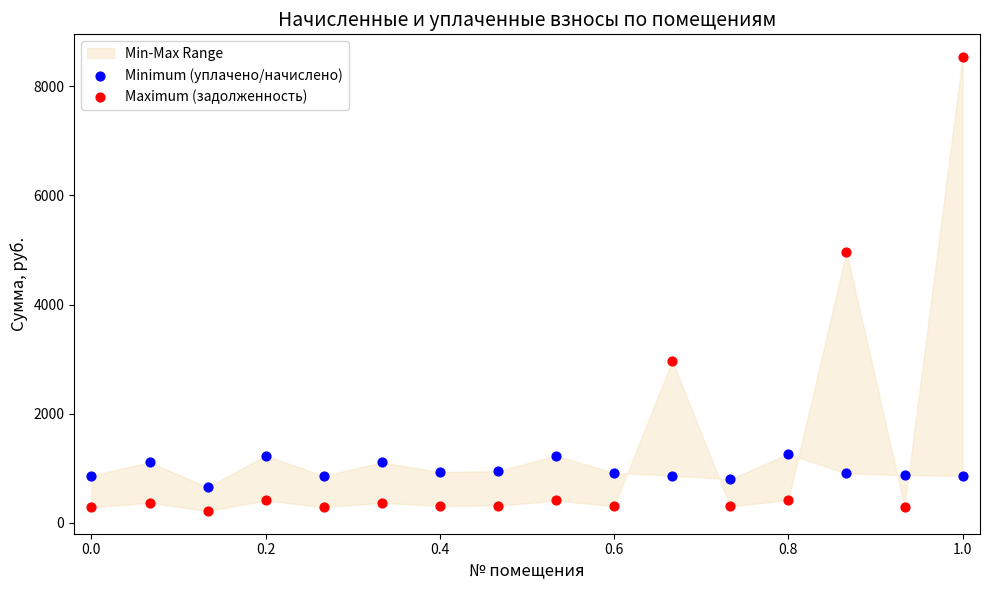

In the Maximum (задолженность) series, what Y value is closest to 4377?

4967.2